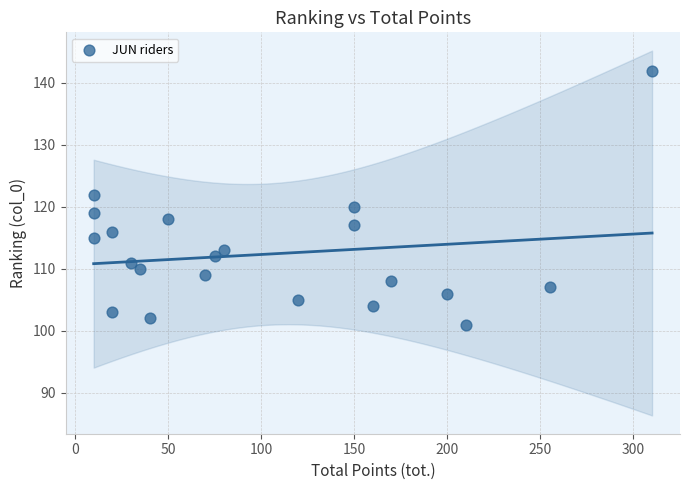

What is the range of X values (max minus min)?

300